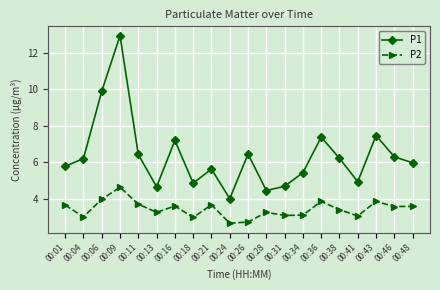

Which category has the highest value across all series?

00:09